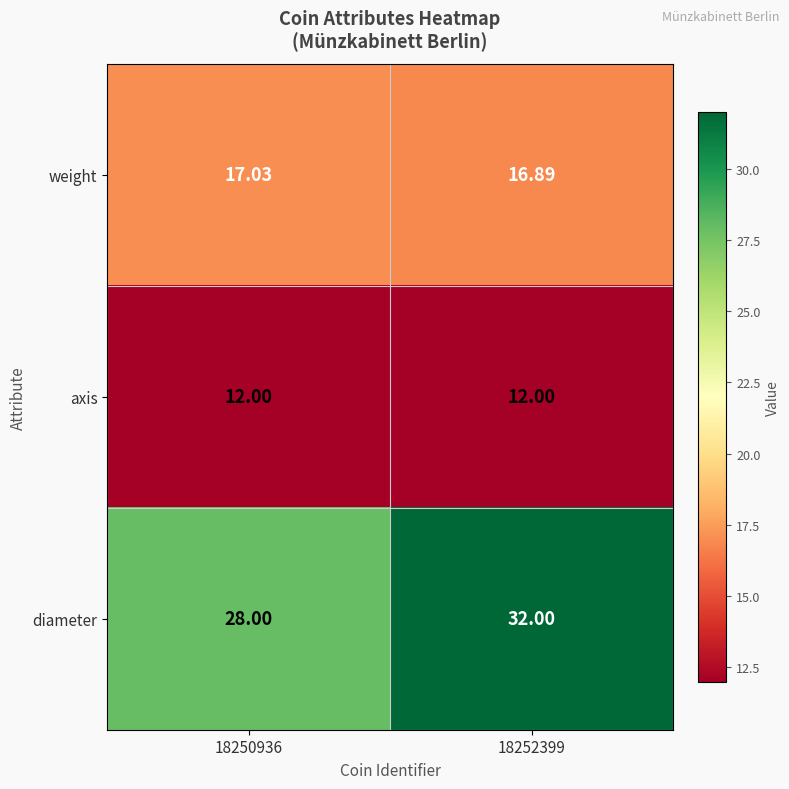

Which series has the widest spread of values?

diameter